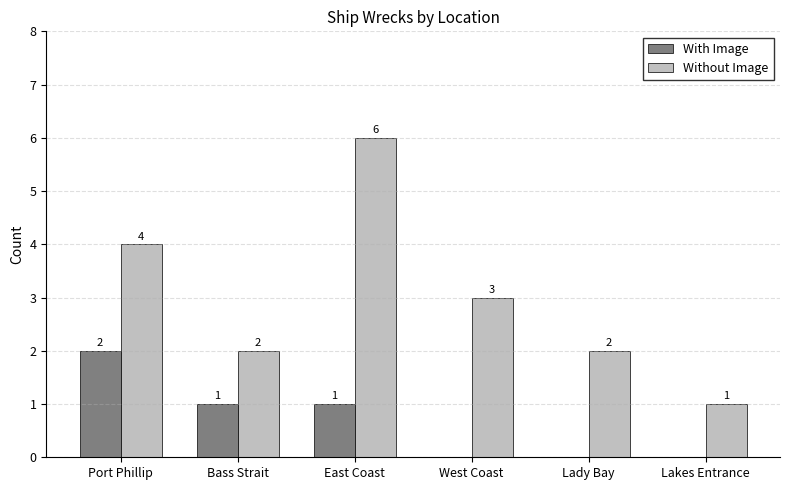

What is the greatest value displayed?

6